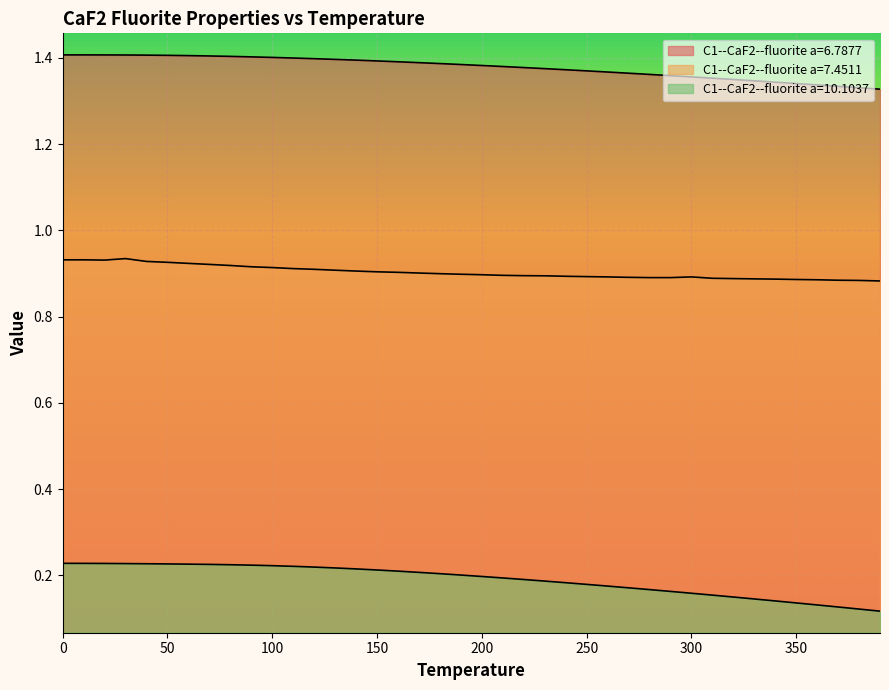

At which category is the sum across all series the highest?

30